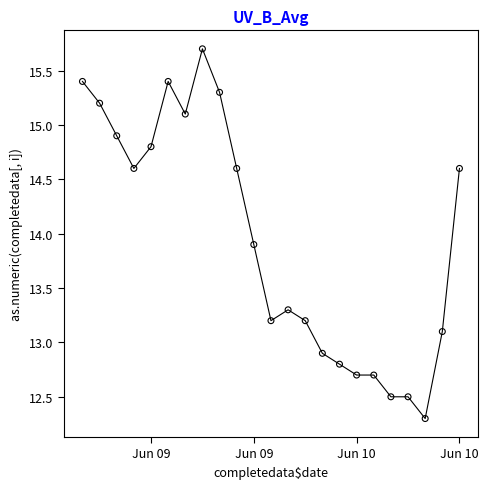

What is the range of Y values (max minus min)?

3.4